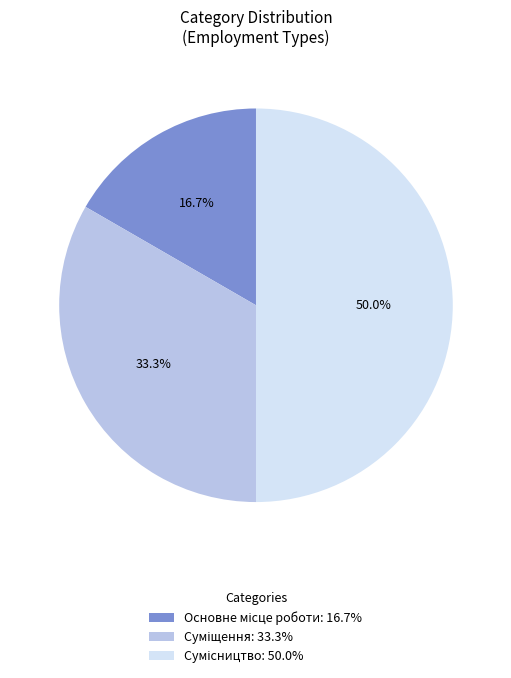

To the nearest percent, what is the combined percentage of Сумісництво and Основне місце роботи?

67%